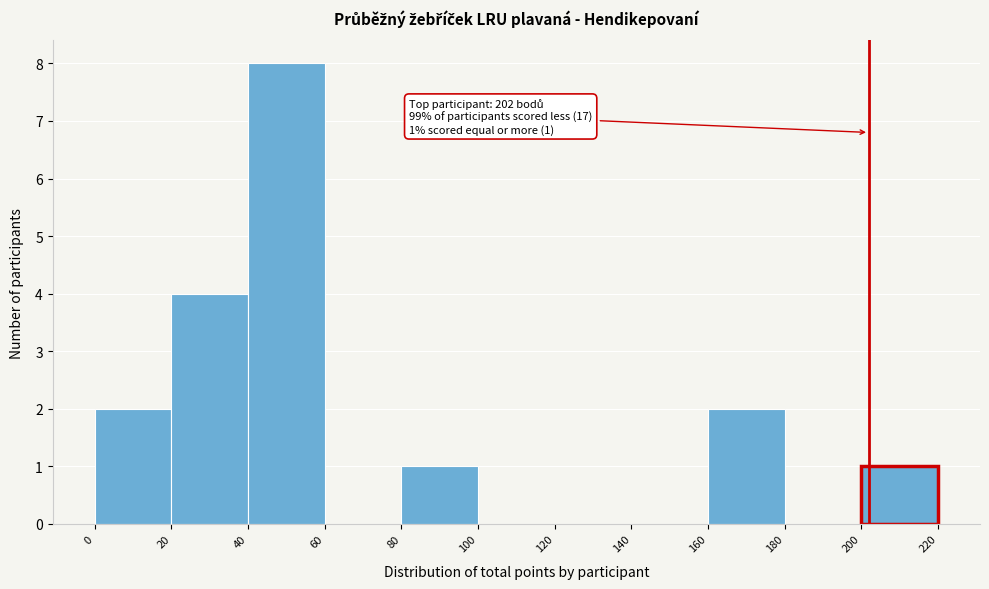

Which range on the x-axis has the tallest bar?

40 to 60